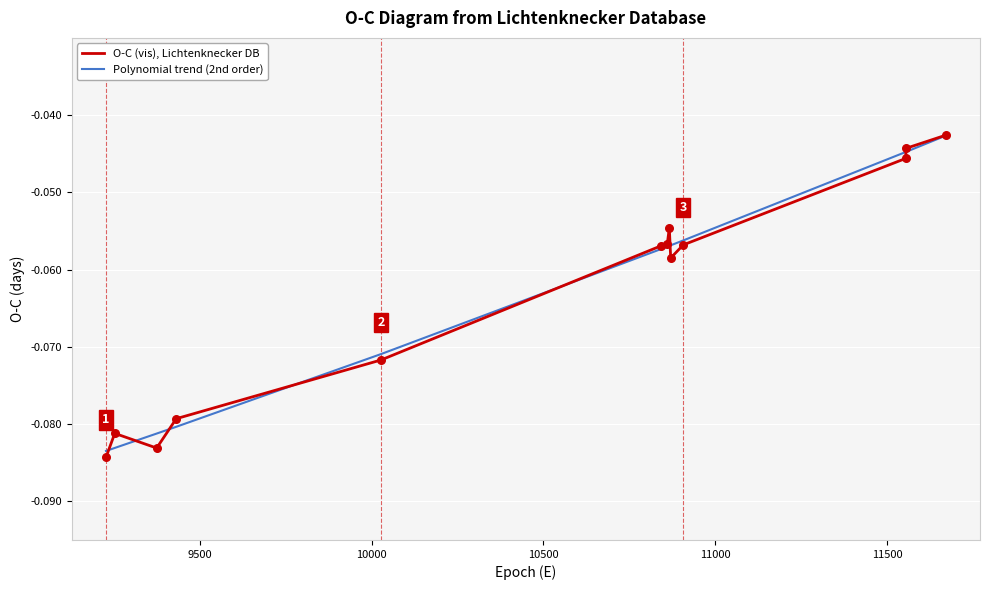

List the series in order of their peak value, highest first.

O-C (vis), Lichtenknecker DB, Polynomial trend (2nd order)